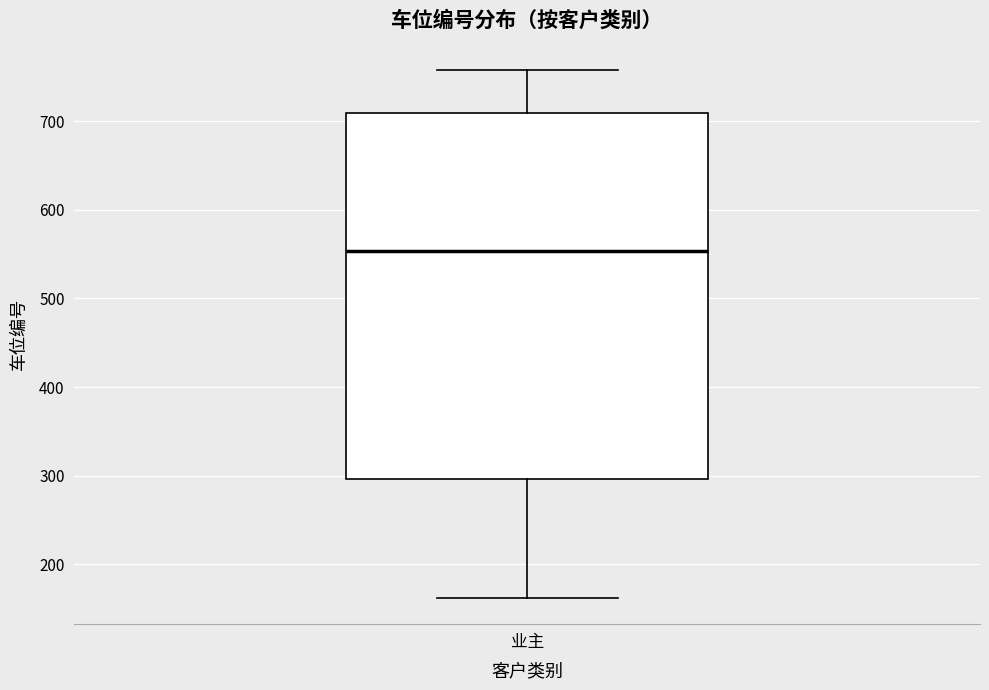

Read this box plot against the y-axis: the position of the median line, the range covered by the box, and the ends of both whiskers. The values are not printed on the chart, so give them approximately, as read against the axis.

median 550, box 300 to 710, whiskers 160 to 760